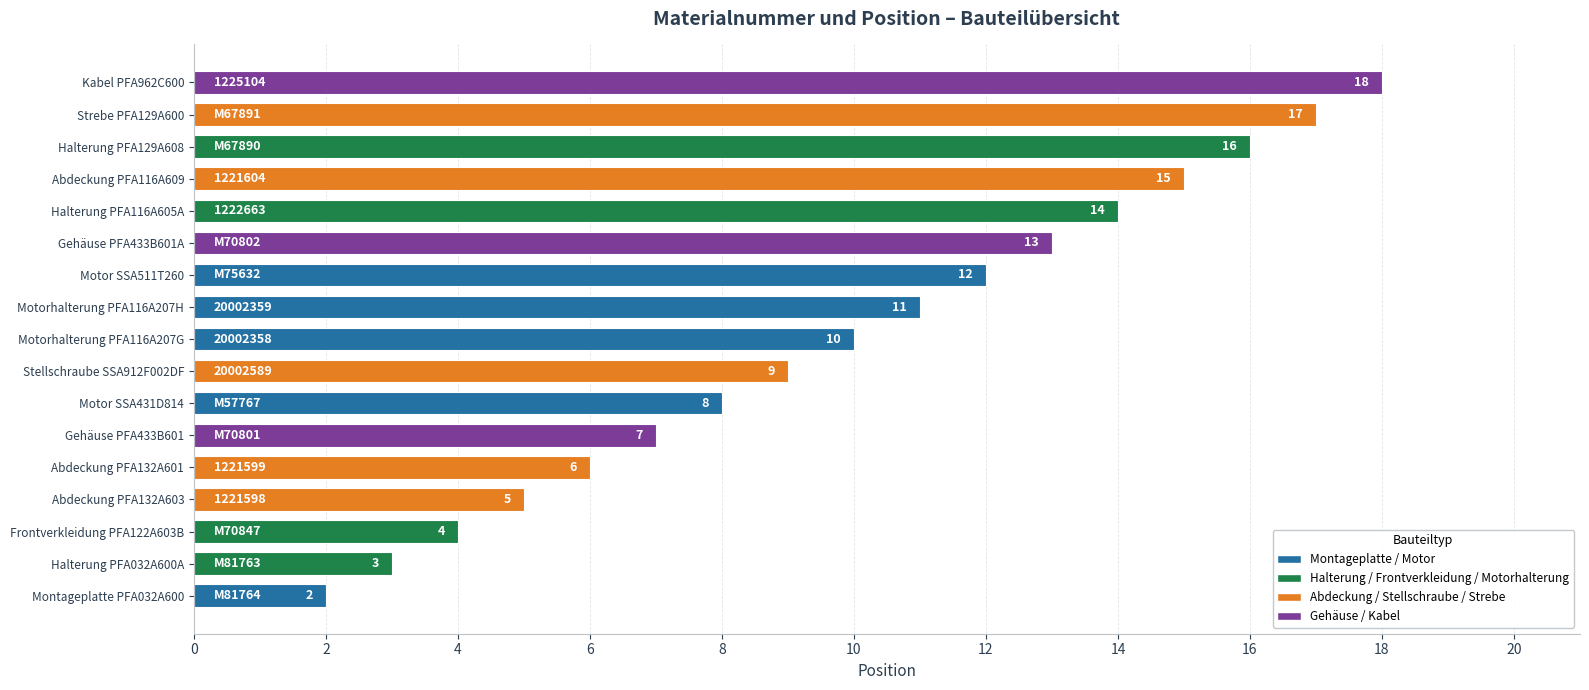

Where is the data nearest to the value 10?

Motorhalterung PFA116A207G